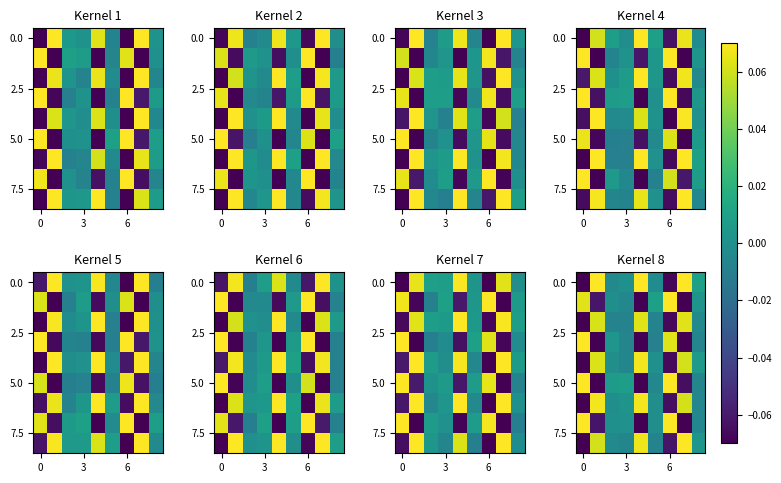

What is the minimum value shown in the chart?

-0.1